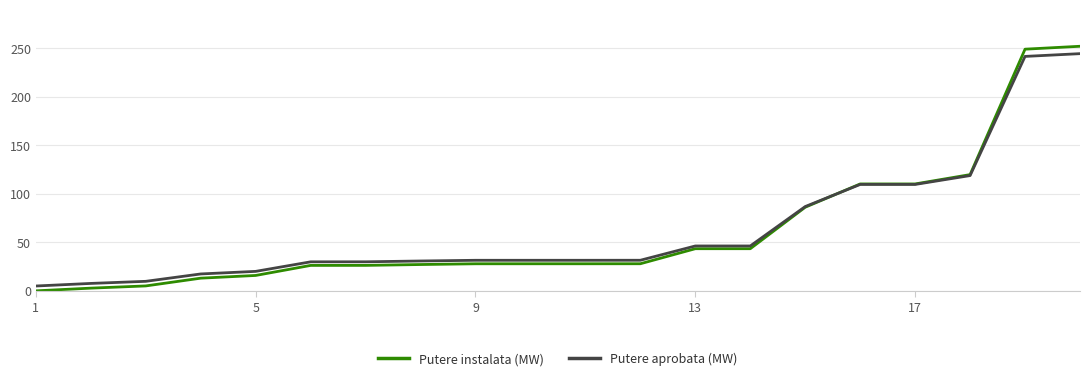

Which series has the largest range (max minus min)?

Putere instalata (MW)